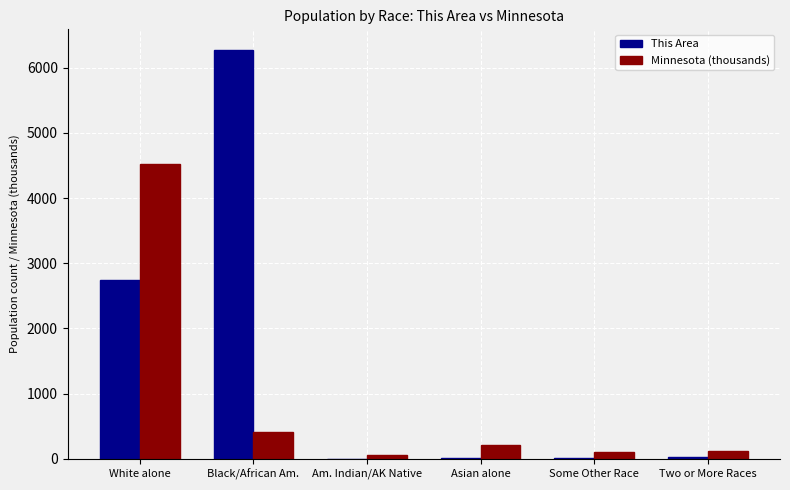

Are the bars horizontal?

No